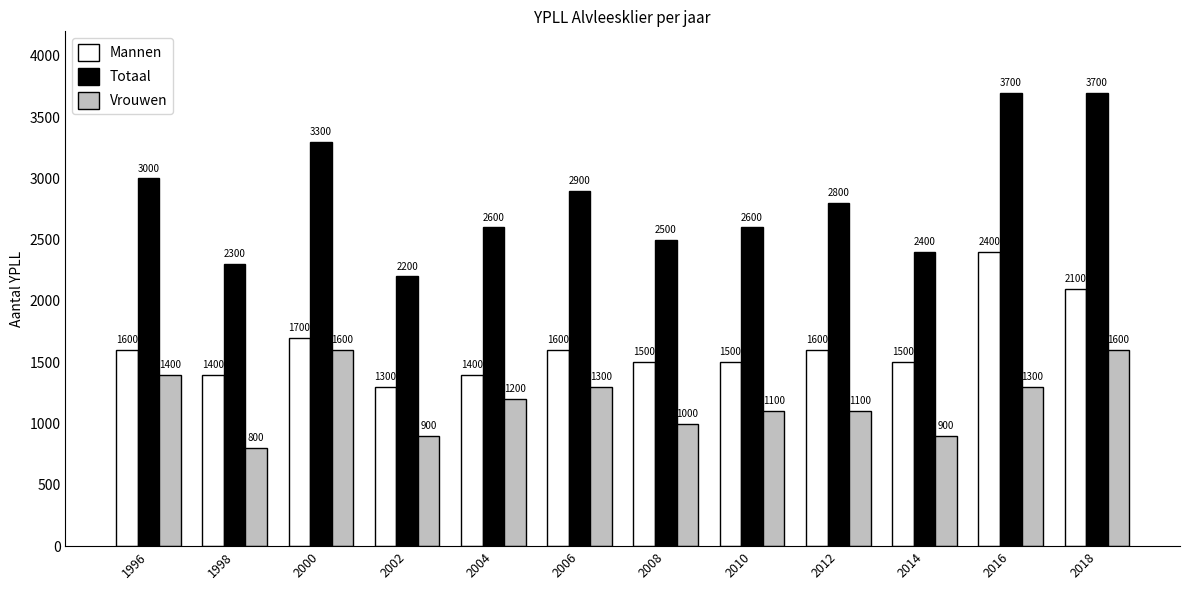

Read the Vrouwen value at 2010.

1100